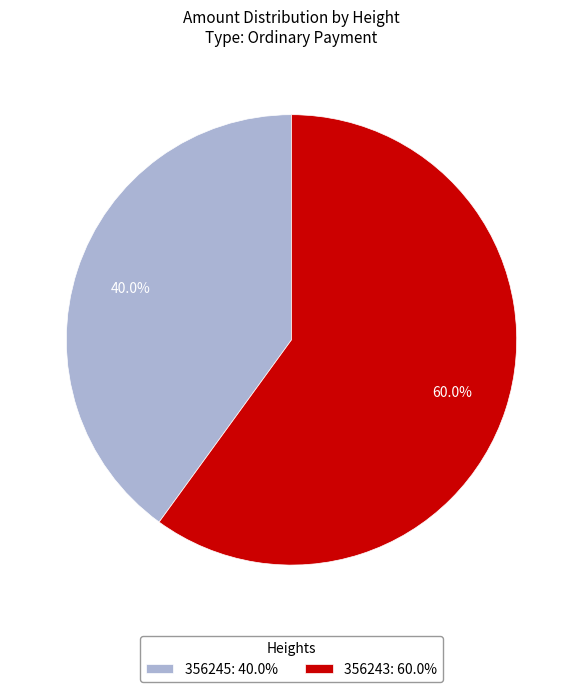

Between 356243: 60.0% and 356245: 40.0%, which is larger?

356243: 60.0%